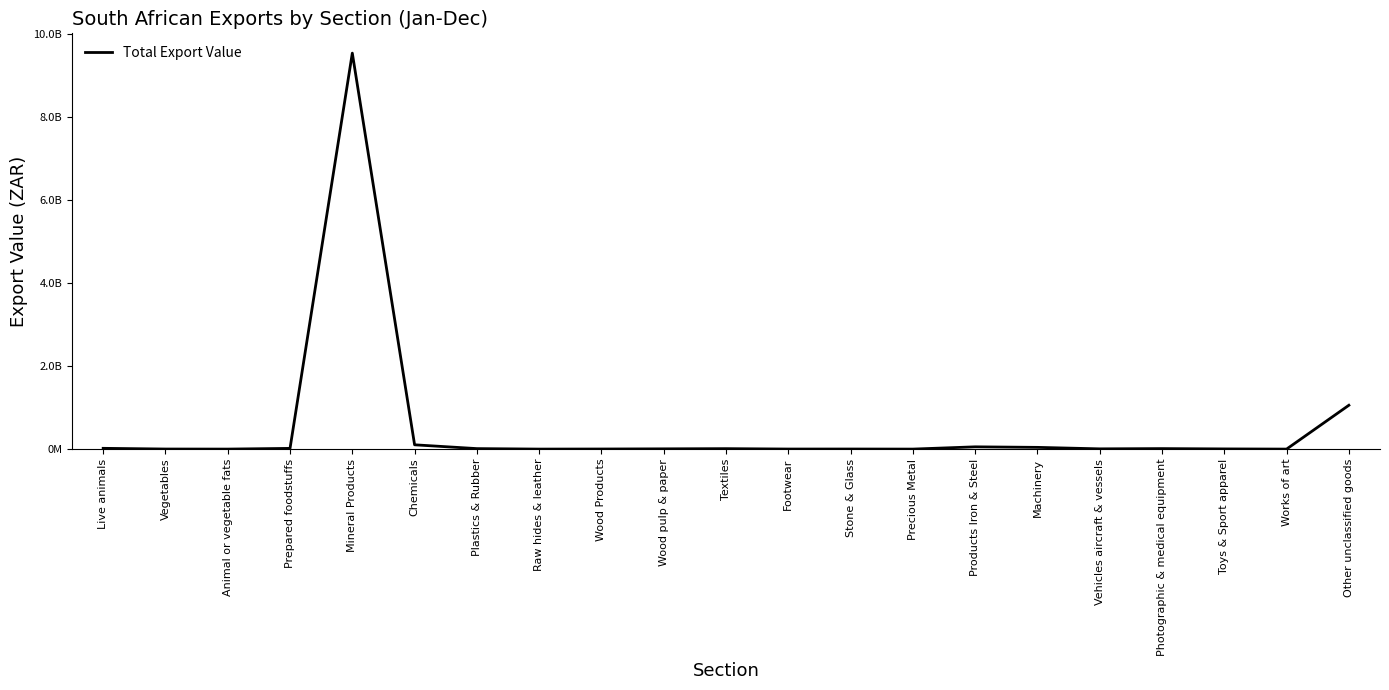

Reading left to right, what are all the values shown in this chart?

Live animals=18418454	Vegetables=1664033	Animal or vegetable fats=160293	Prepared foodstuffs=17096311	Mineral Products=9530283995	Chemicals=103283420	Plastics & Rubber=11663926	Raw hides & leather=227679	Wood Products=1980063	Wood pulp & paper=6090170	Textiles=10669650	Footwear=1369311	Stone & Glass=1789511	Precious Metal=25377	Products Iron & Steel=54473064	Machinery=41619163	Vehicles aircraft & vessels=5948754	Photographic & medical equipment=11745025	Toys & Sport apparel=4363311	Works of art=190	Other unclassified goods=1055017911